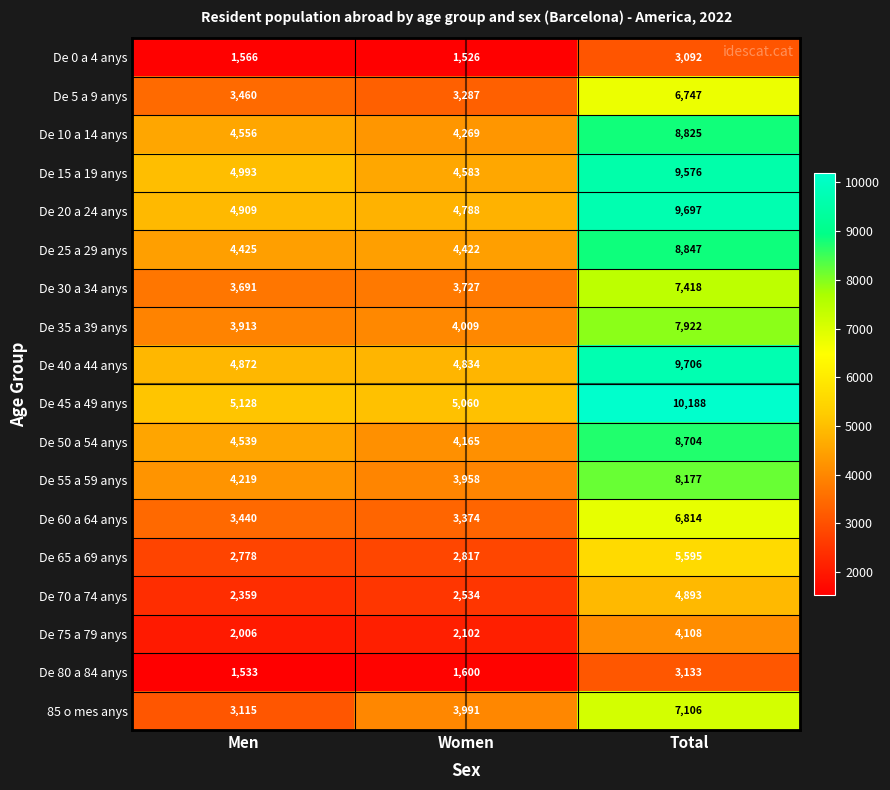

Where is De 60 a 64 anys nearest to the value 5094?

Men